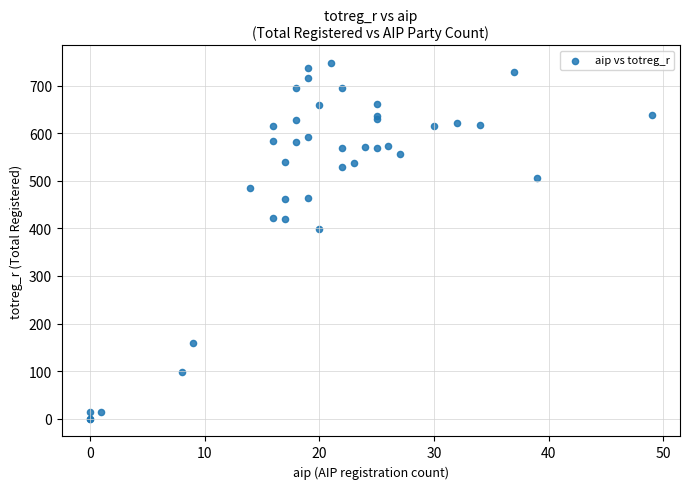

What Y value in the scatter plot is closest to 373?

398